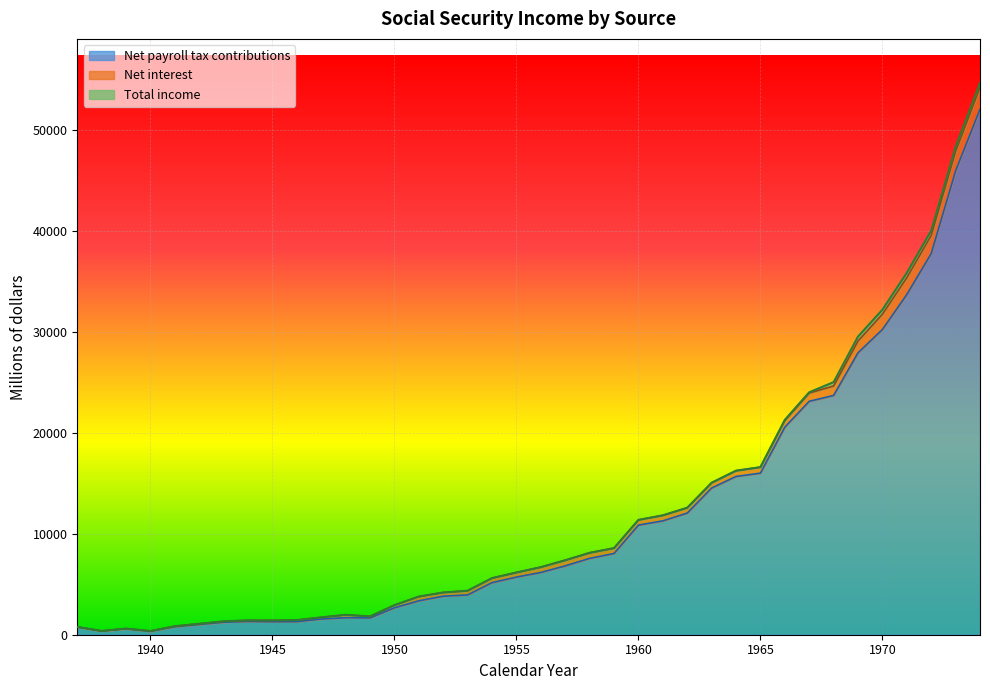

What is the sum of the Net payroll tax contributions values at 1940 and 1972?

38106